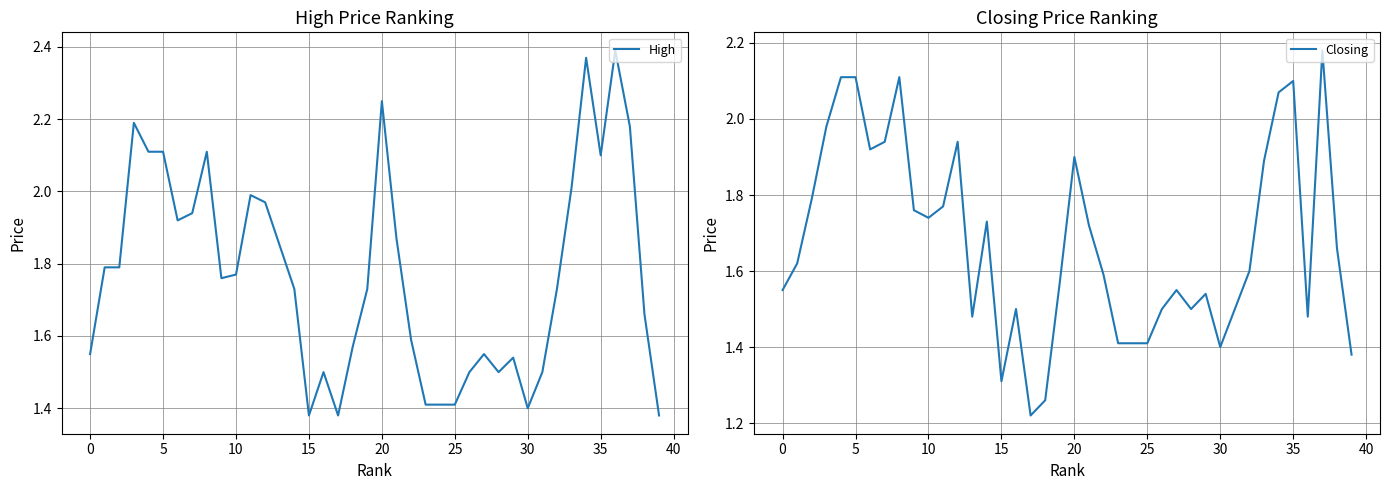

True or false: High and Closing cross at least once.

False